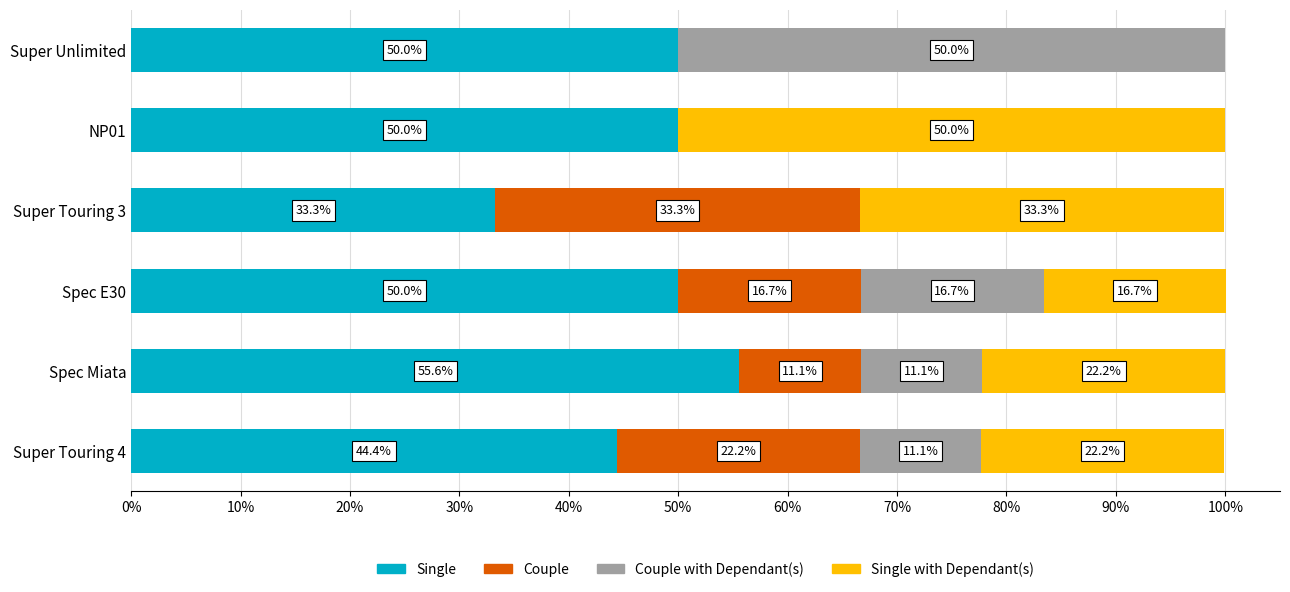

At which label does Single reach its peak?

Spec Miata